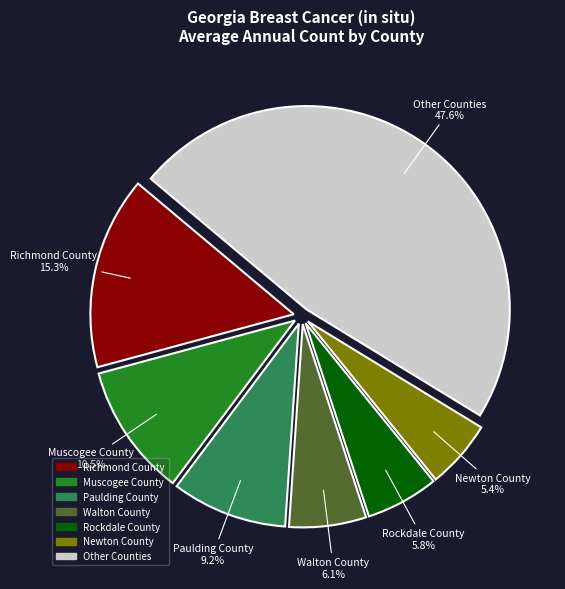

Which slice is the largest?

Other Counties